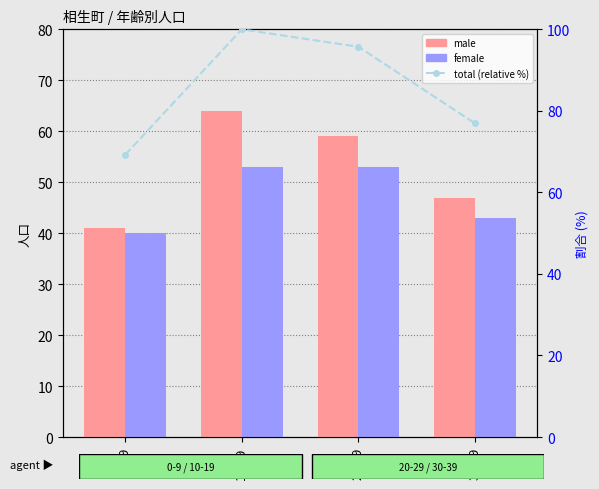

At which category does the chart reach its minimum across all series?

0-9